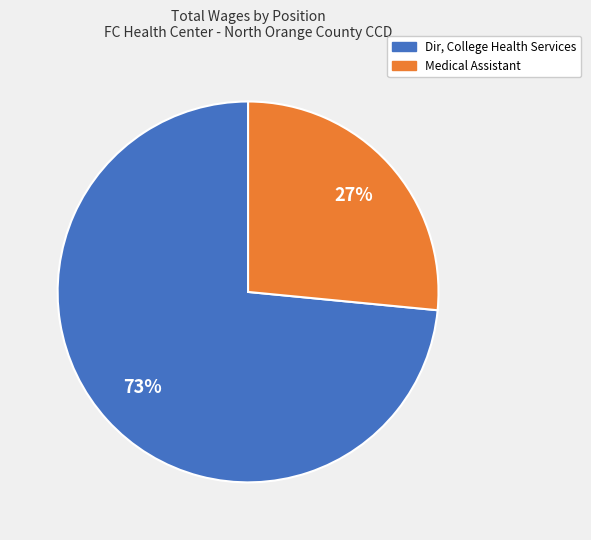

Which slice is the largest?

Dir, College Health Services